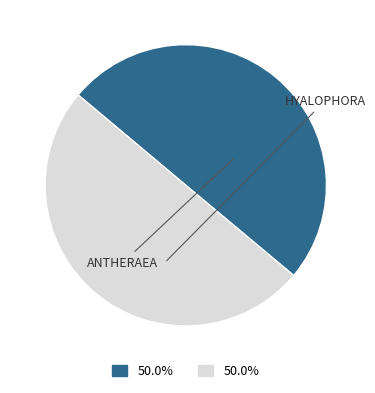

Count the number of slices in the pie.

2